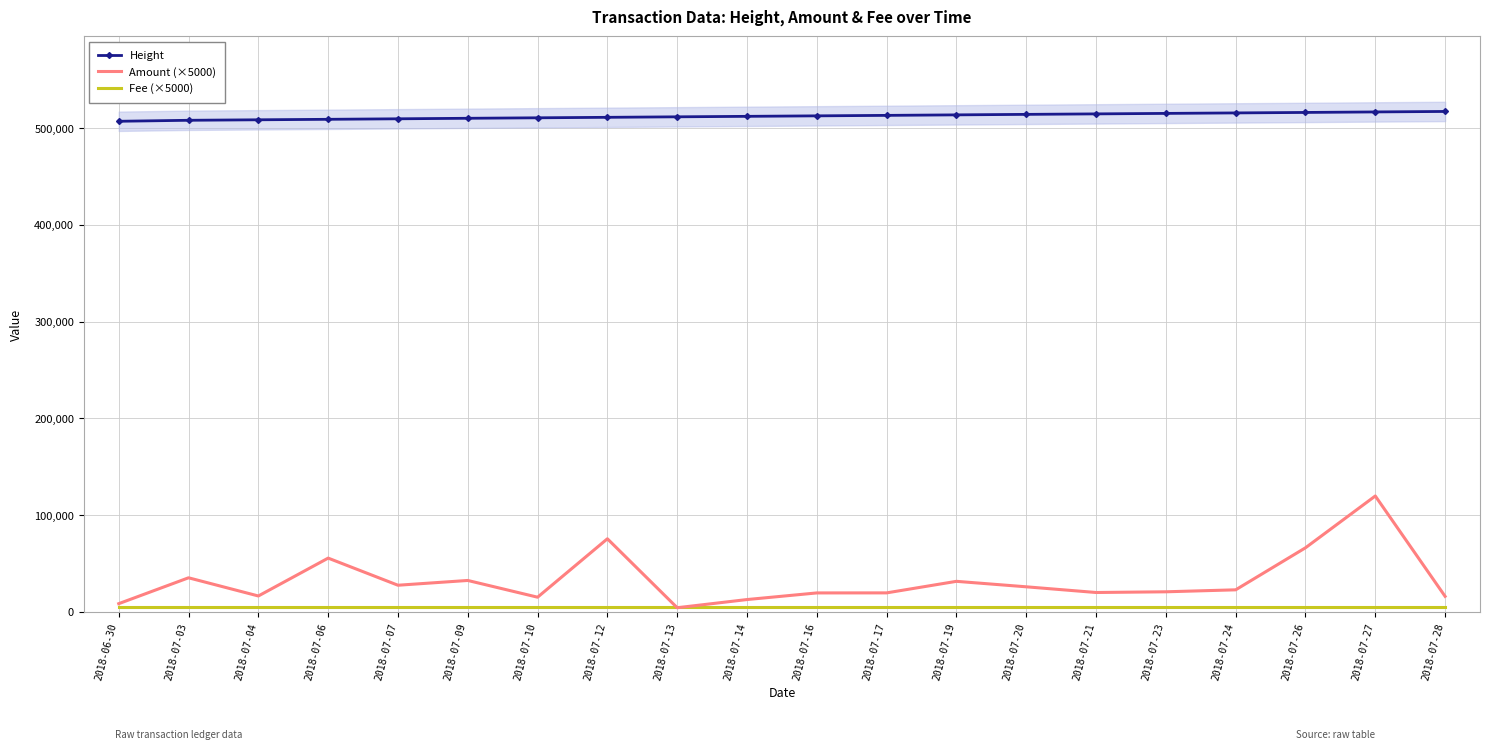

Which series has the largest total across all categories?

Height